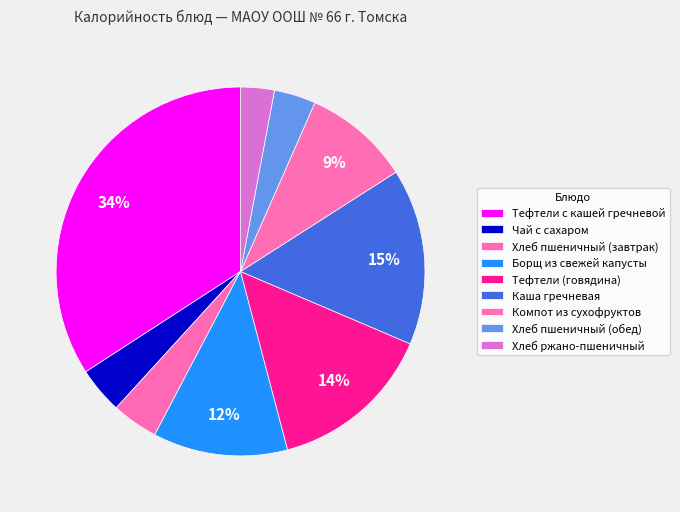

To the nearest percent, what portion does Каша гречневая represent?

15%